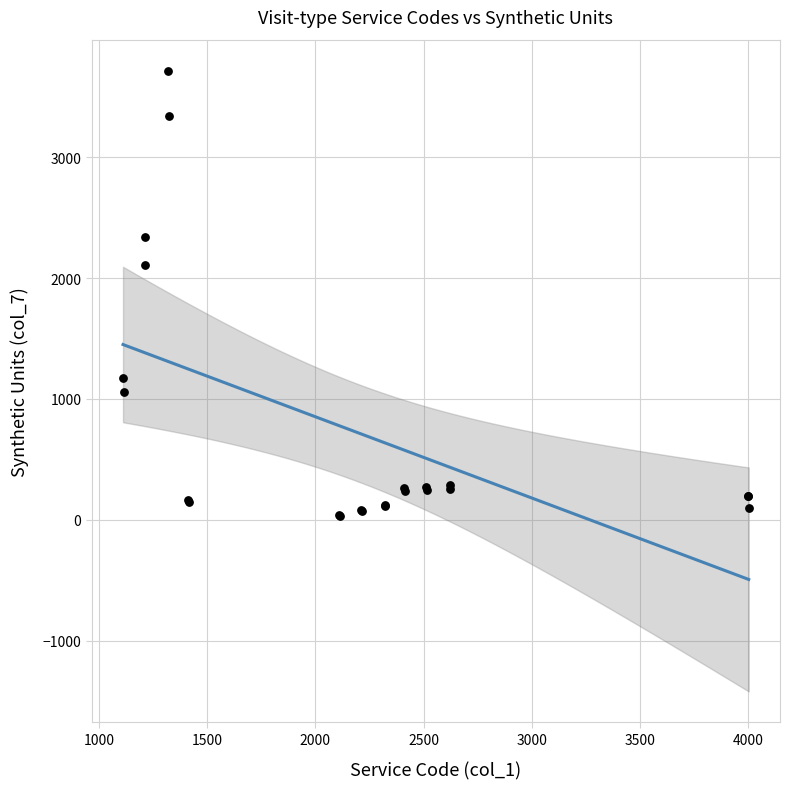

What Y value in the scatter plot is closest to 1875?

2108